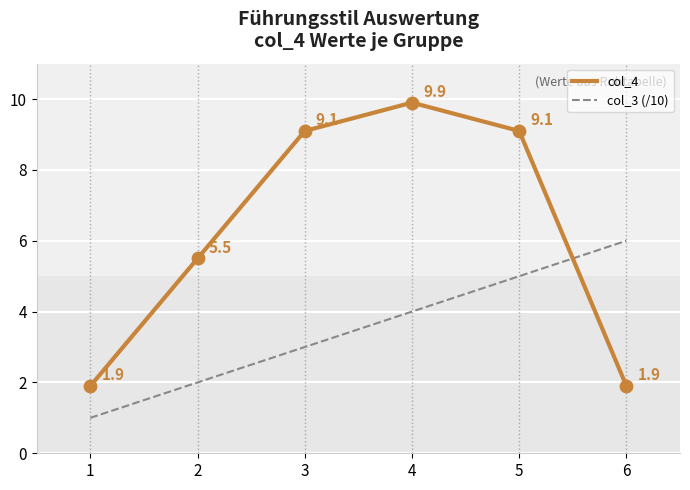

What is the difference between the highest and lowest values at 6?

4.1